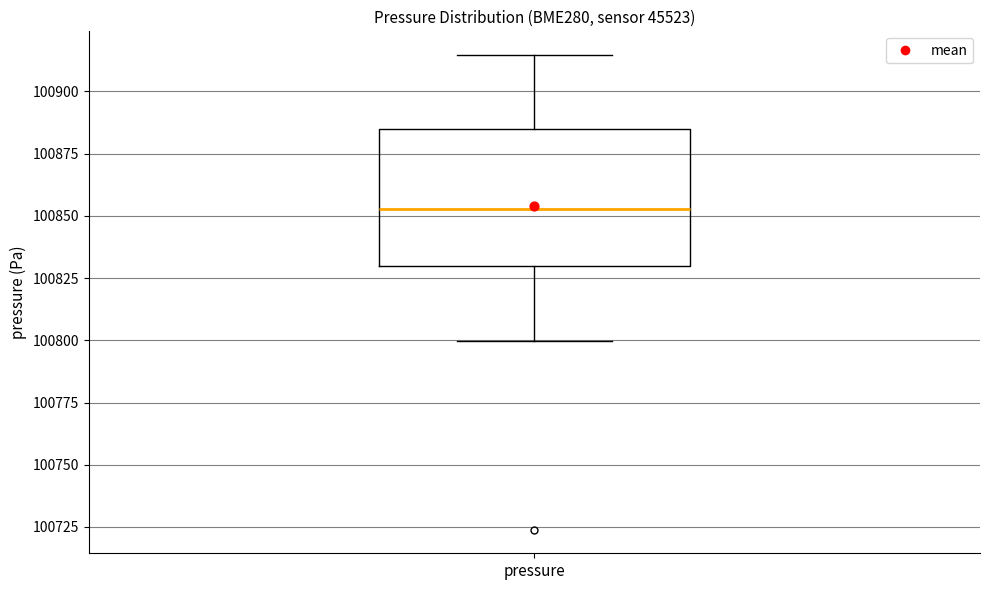

Read this box plot against the y-axis: the position of the median line, the range covered by the box, and the ends of both whiskers. The values are not printed on the chart, so give them approximately, as read against the axis.

median 100855, box 100830 to 100885, whiskers 100800 to 100915